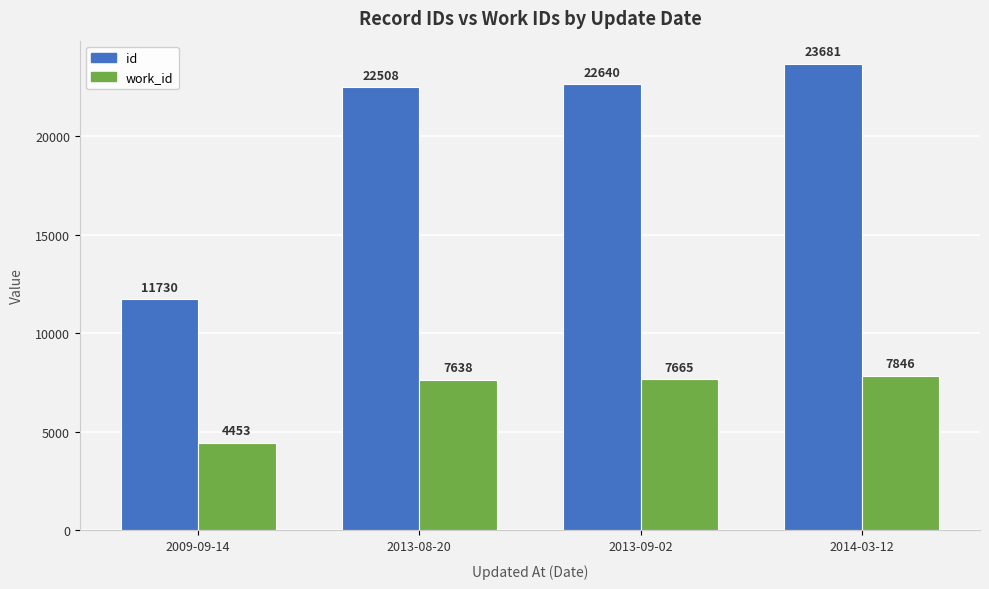

Read the work_id value at 2014-03-12, to the nearest 10.

7850